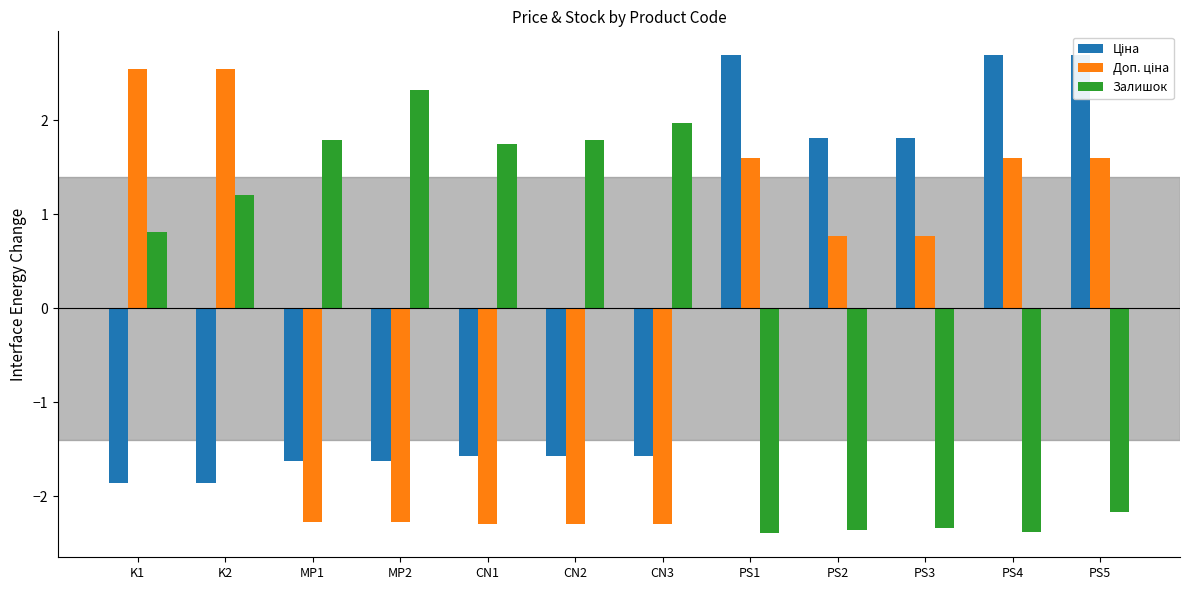

At which category is the sum across all series the highest?

PS5